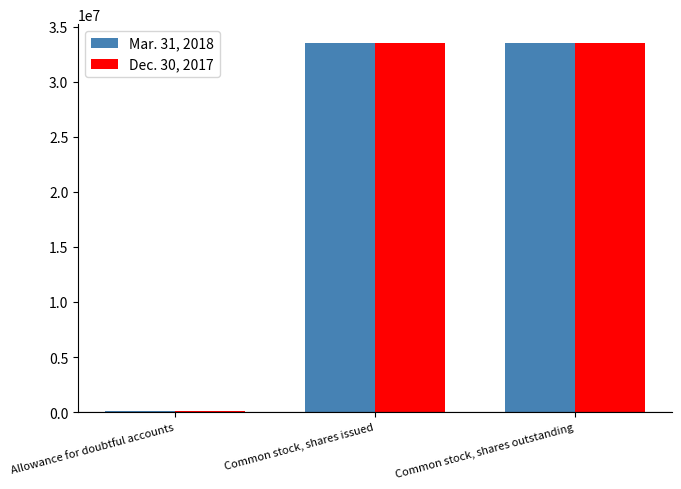

Reading left to right, list all the values displayed in this chart.

Mar. 31, 2018: Allowance for doubtful accounts=95427	Common stock, shares issued=33503499	Common stock, shares outstanding=33503499
Dec. 30, 2017: Allowance for doubtful accounts=97193	Common stock, shares issued=33571524	Common stock, shares outstanding=33571524